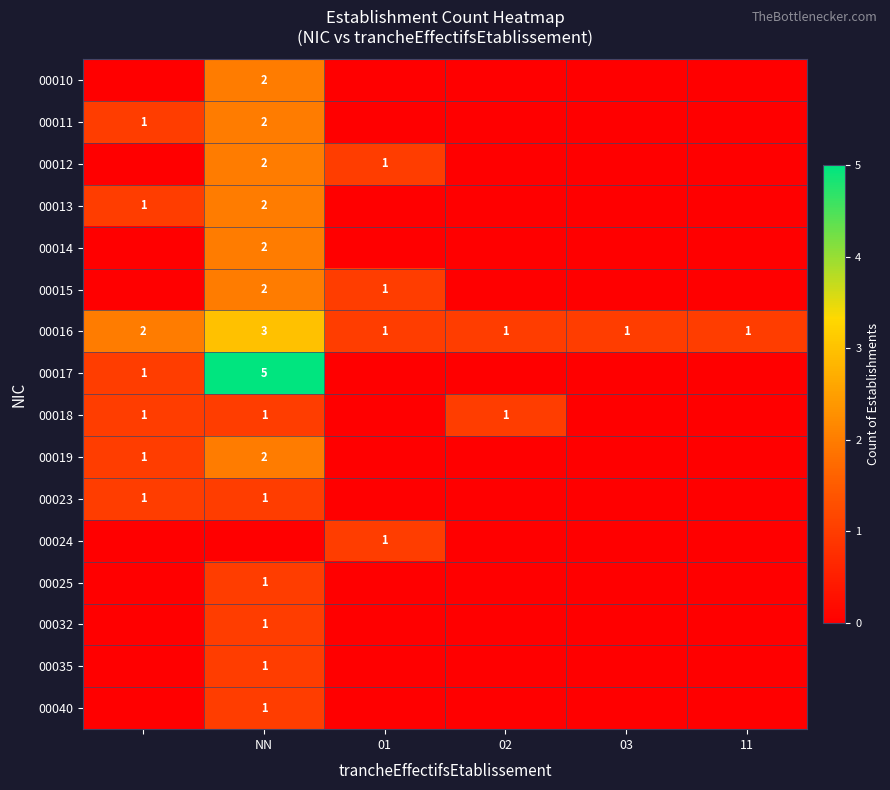

The 00018 series shows 0 at 02. True or false?

False